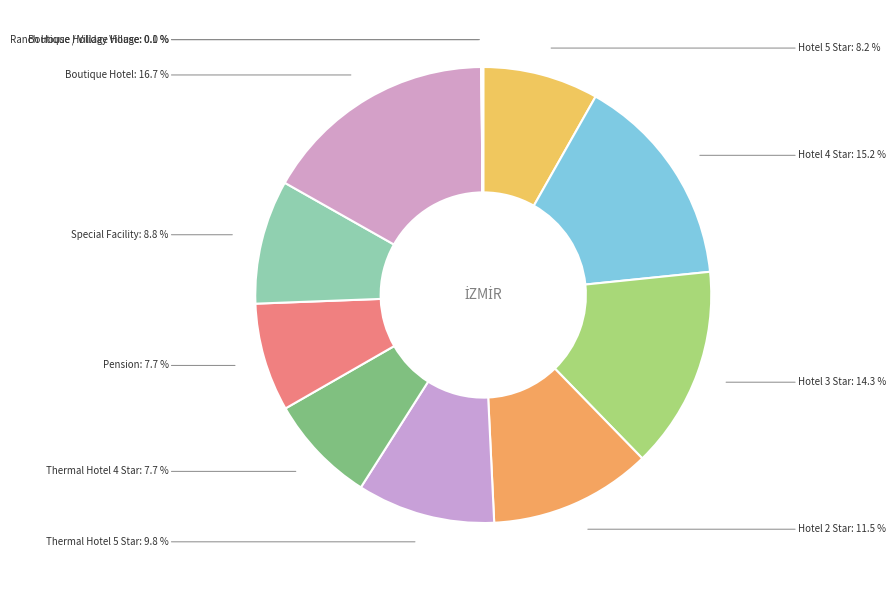

How much of the chart is everything except Special Facility?

91.2%